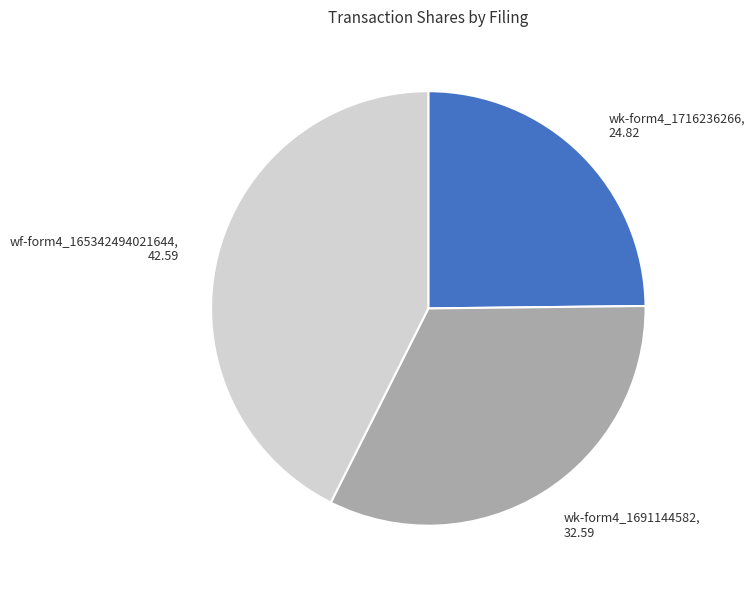

True or false: wf-form4_165342494021644, 42.59 accounts for 43% of the total.

True